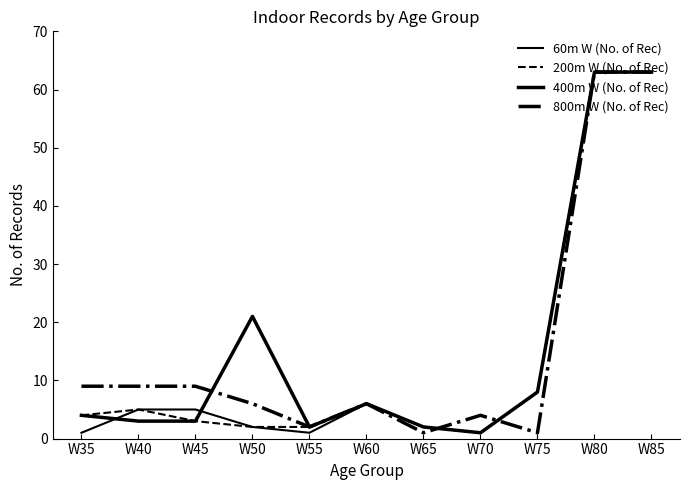

Does the chart have visible grid lines?

No